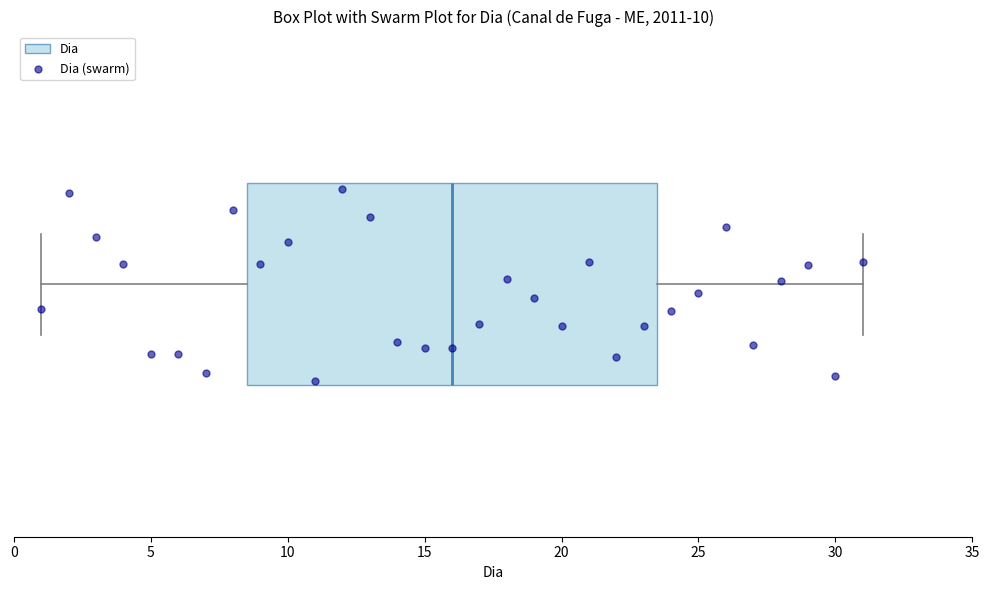

Transcribe this box plot: give where the median line is, the range the box spans, and where the two whiskers end, as read against the x-axis. The values are not printed on the chart, so give them approximately, as read against the axis.

median 16.0, box 8.5 to 23.5, whiskers 1.0 to 31.0